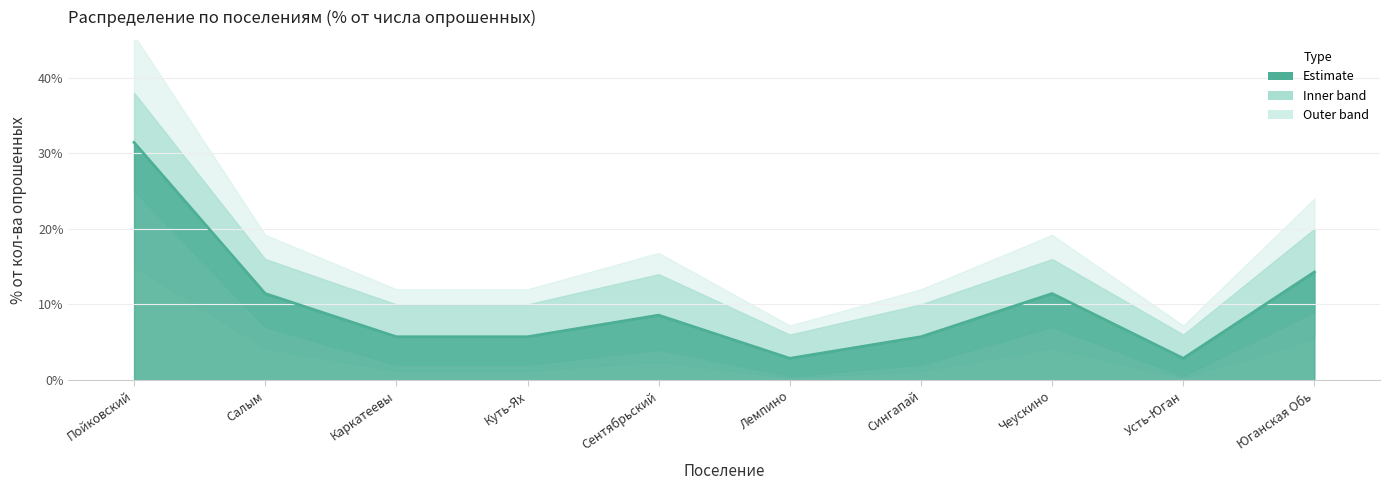

What is the value of the Доля от опрошенных point at the 5th from the left?

0.1